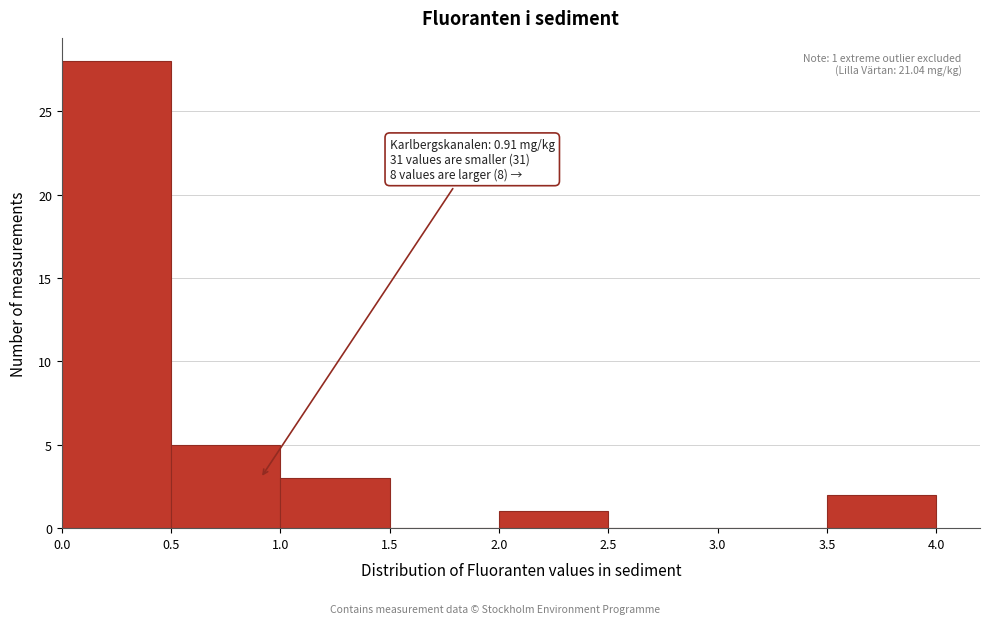

Over which range of the x-axis is the bar tallest?

0.0 to 0.5